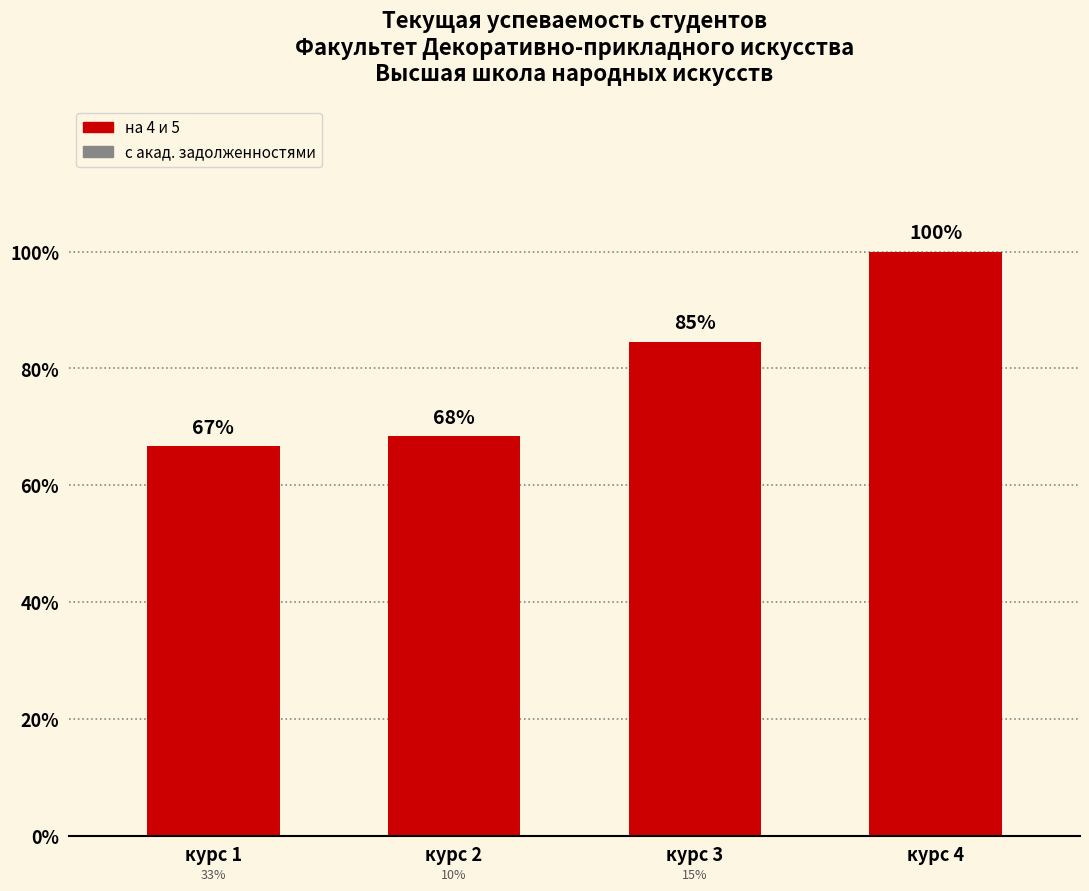

Reading left to right, extract all data points from this chart.

0.7	0.7	0.8	1.0